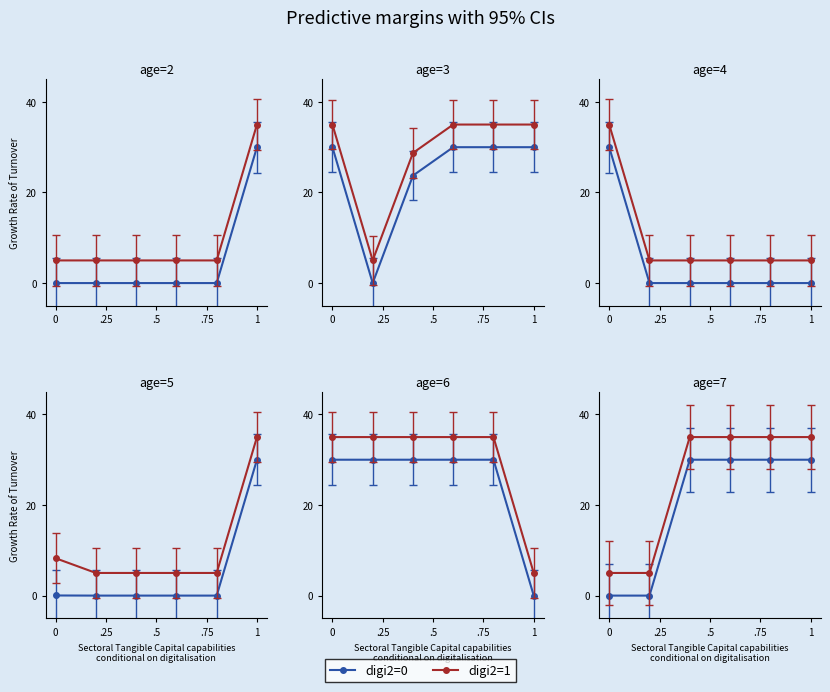

Which series has the largest total across all categories?

digi2=1